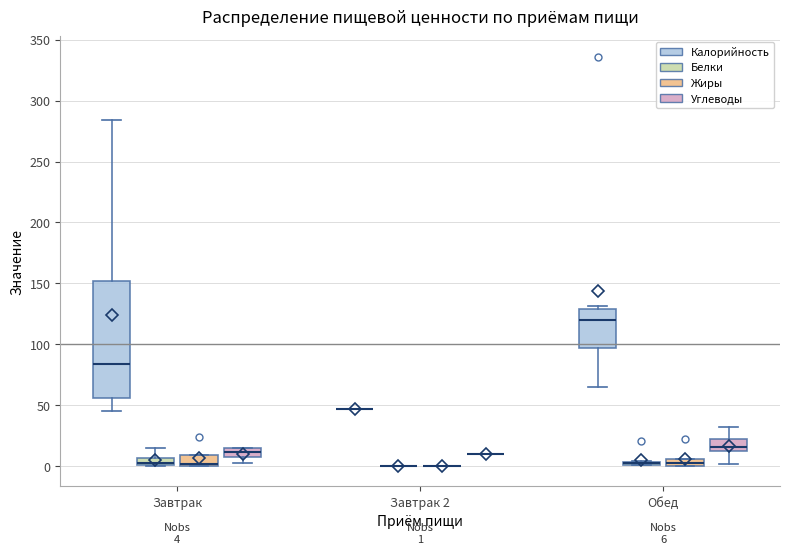

Which box is the tallest, from its lower edge to its upper edge?

Завтрак (Калорийность)